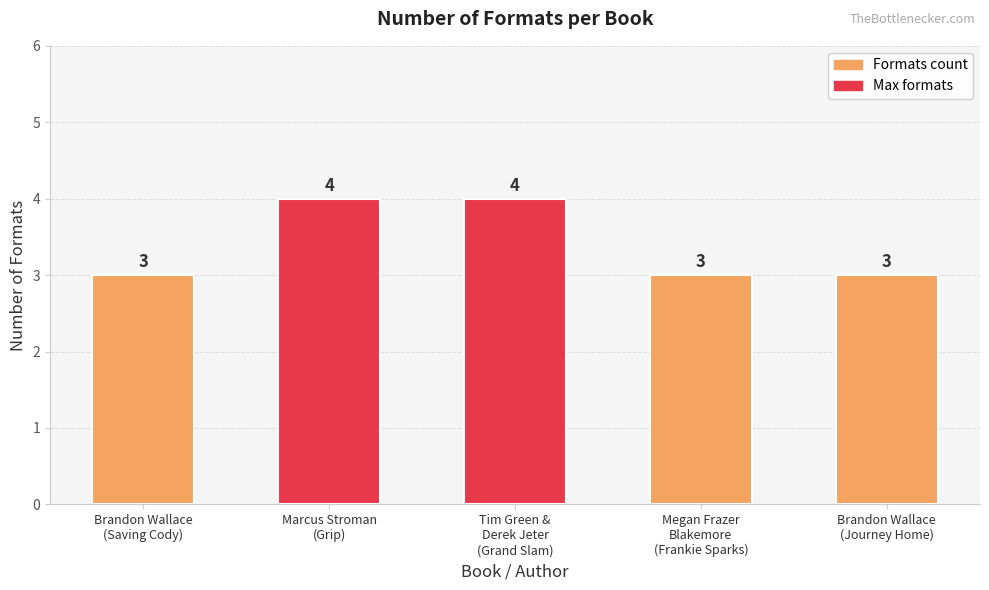

Reading left to right, what are all the values shown in this chart?

3	4	4	3	3